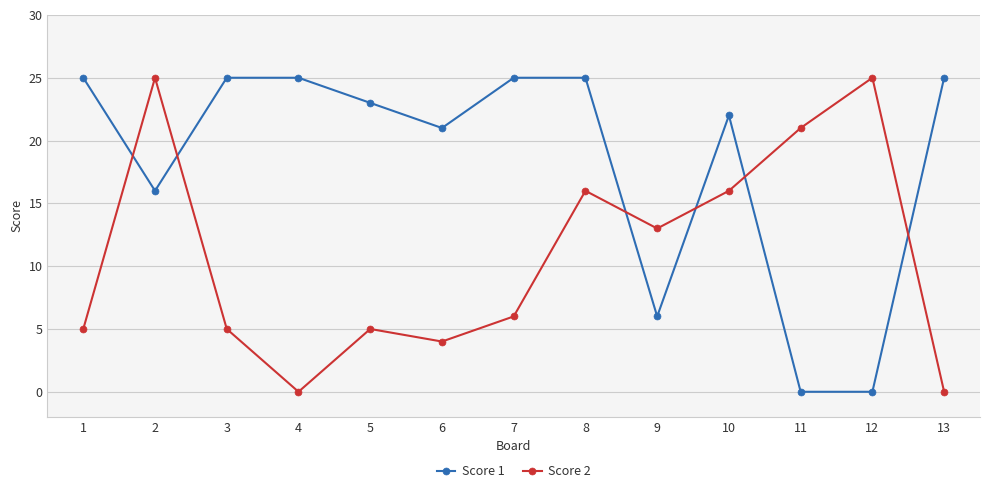

Which series ends up on top after the final intersection of Score 1 and Score 2?

Score 1